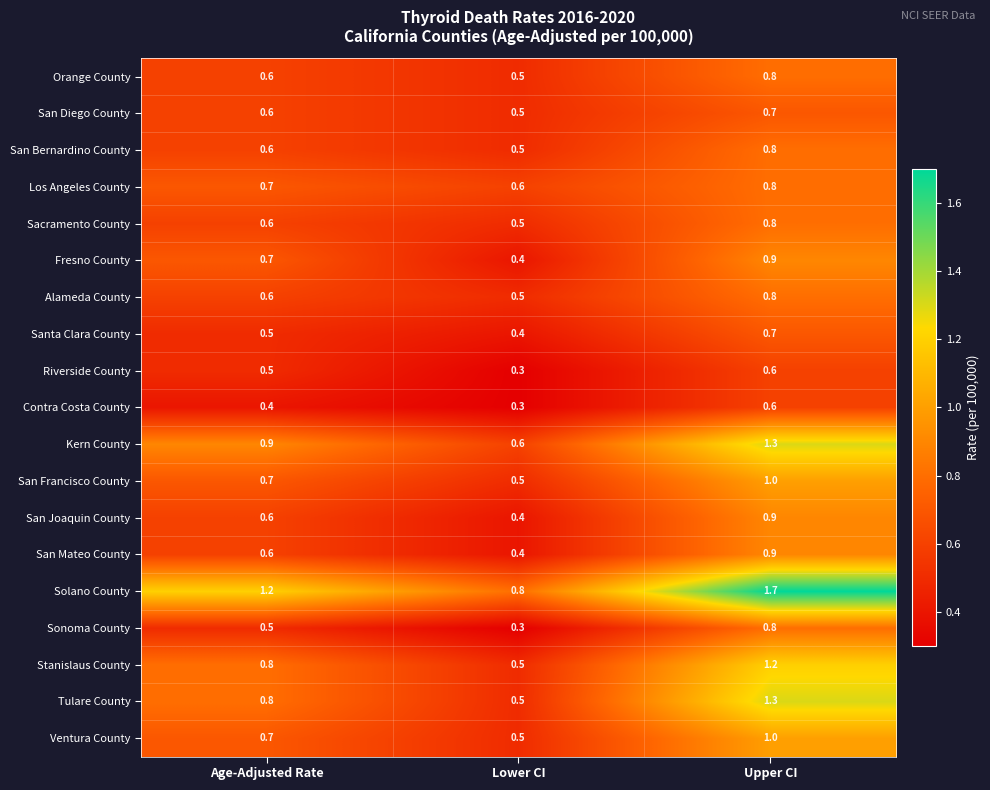

Which series has the largest range (max minus min)?

Solano County